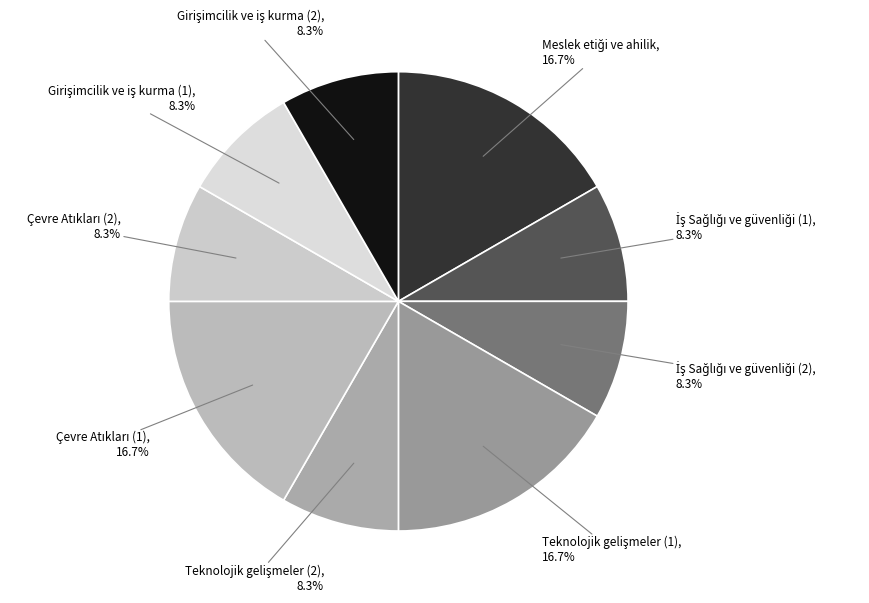

Count the number of slices in the pie.

9